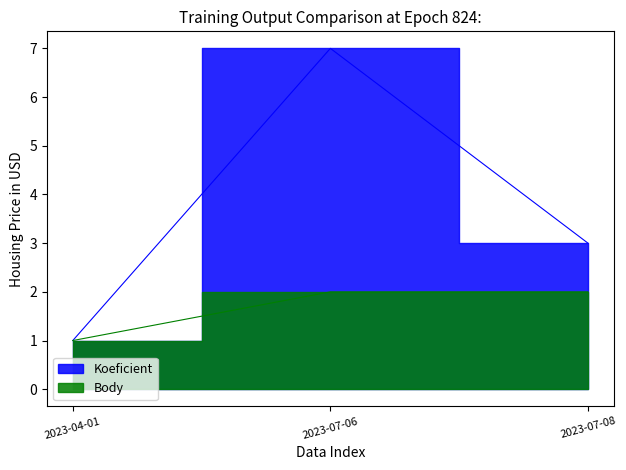

How many values in the Koeficient series are below 3?

1